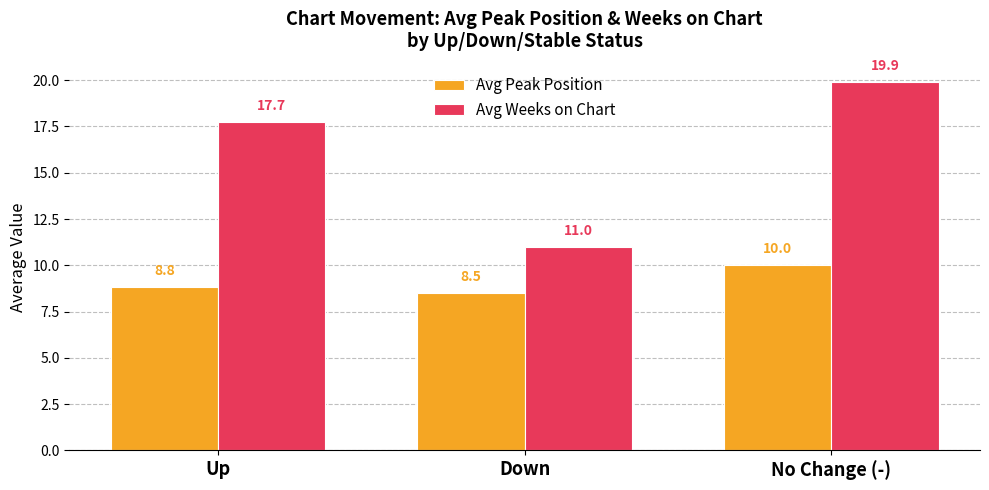

What is the minimum value for Avg Peak Position?

8.5